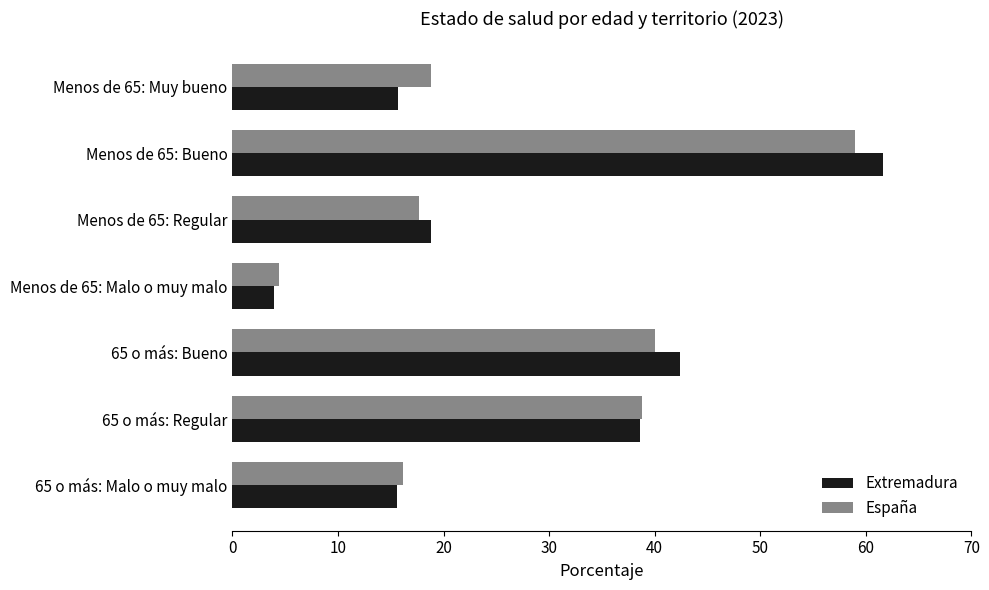

Which series has the largest range (max minus min)?

Extremadura